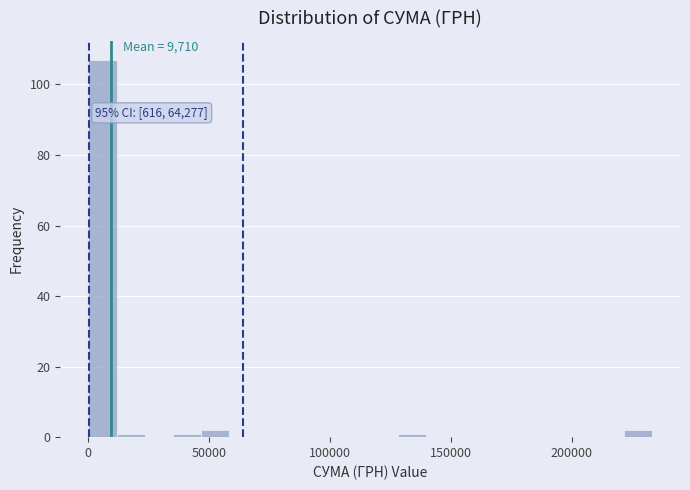

Read against the x-axis, roughly where is the centre of the tallest bar?

5000